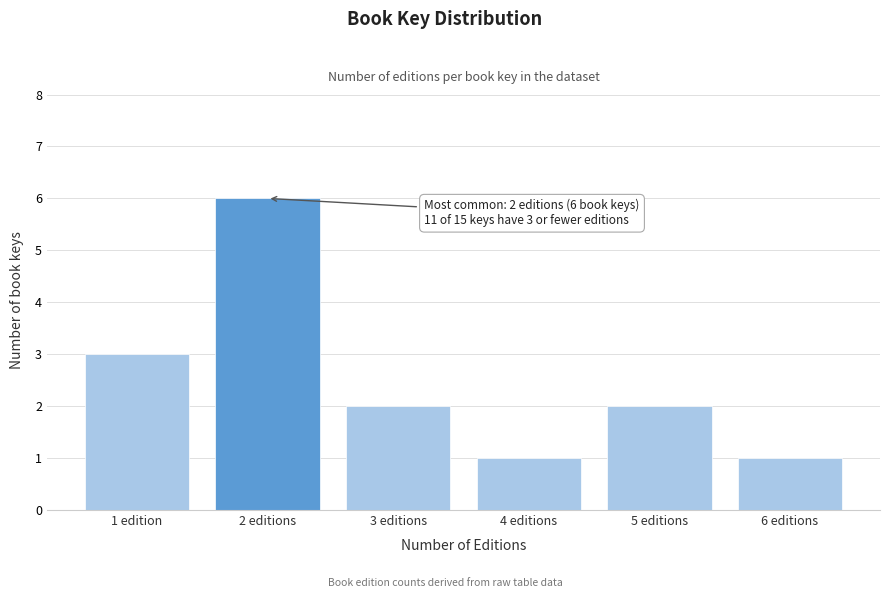

Reading left to right, list all the values displayed in this chart.

1 edition=3	2 editions=6	3 editions=2	4 editions=1	5 editions=2	6 editions=1